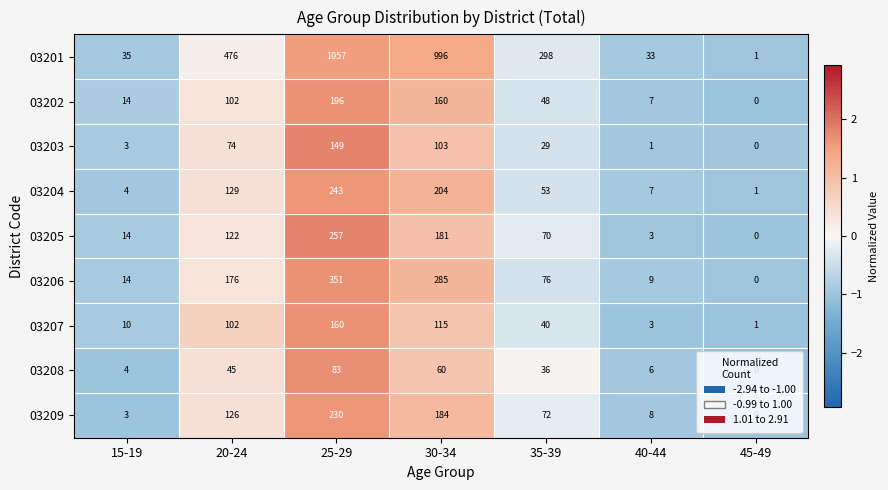

How many distinct data groups are displayed?

9